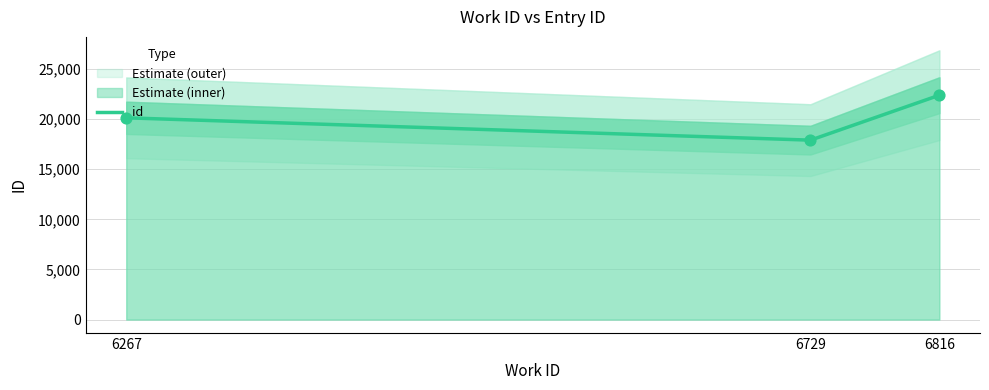

What is the ratio of the value at 6816 to the value at 6267?

1.1